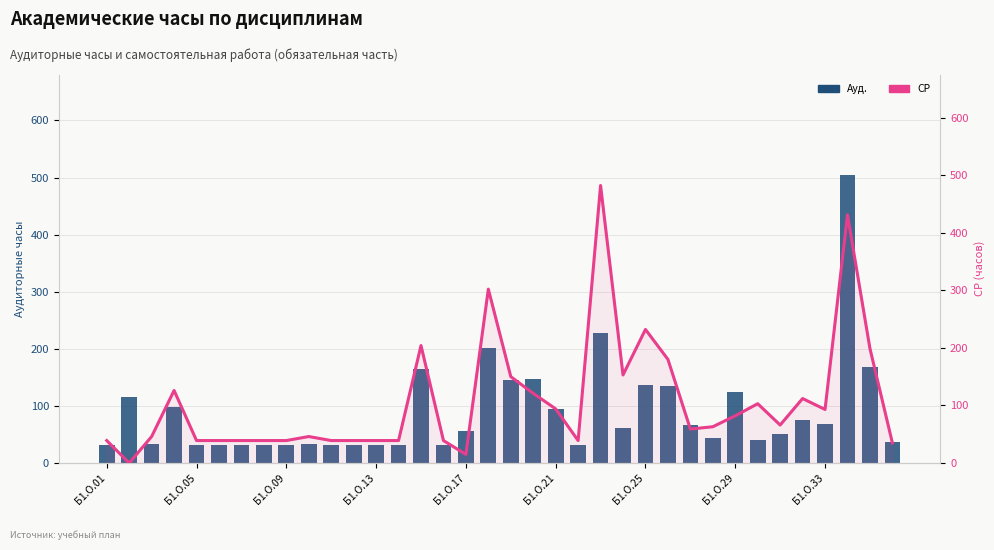

Rank the series by their maximum value, from highest to lowest.

Ауд., СР